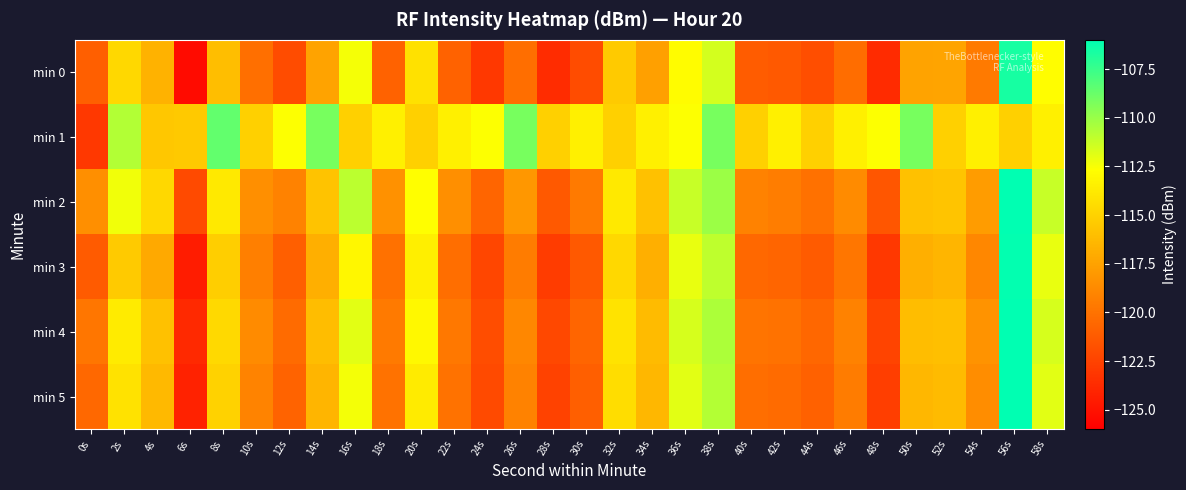

What is the smallest value displayed?

-125.3